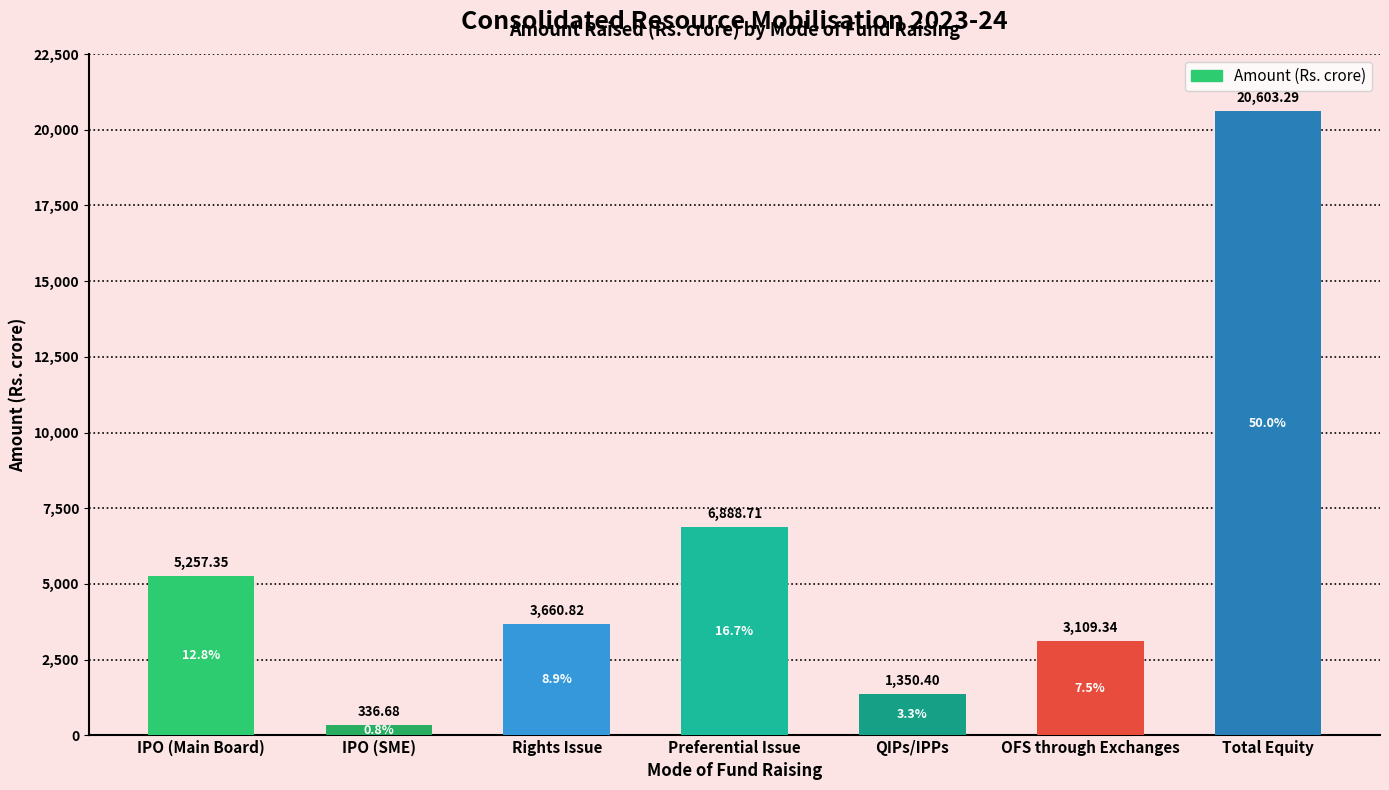

What is the approximate value at QIPs/IPPs?

1350.4